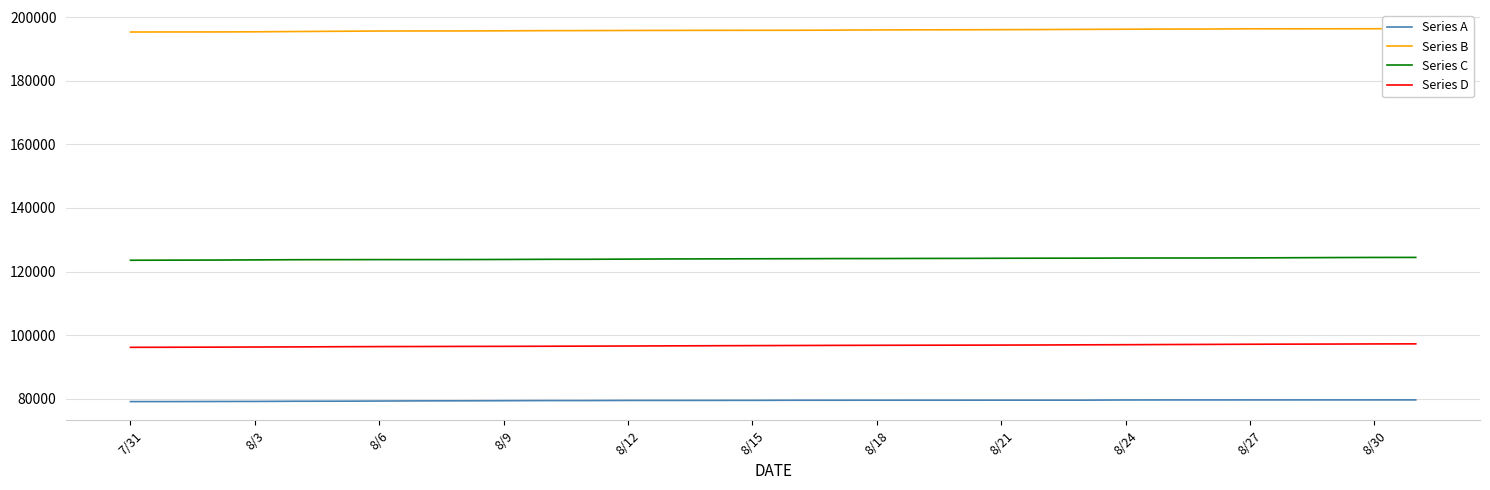

The value of Series A at 8/12 is 40507. True or false?

False